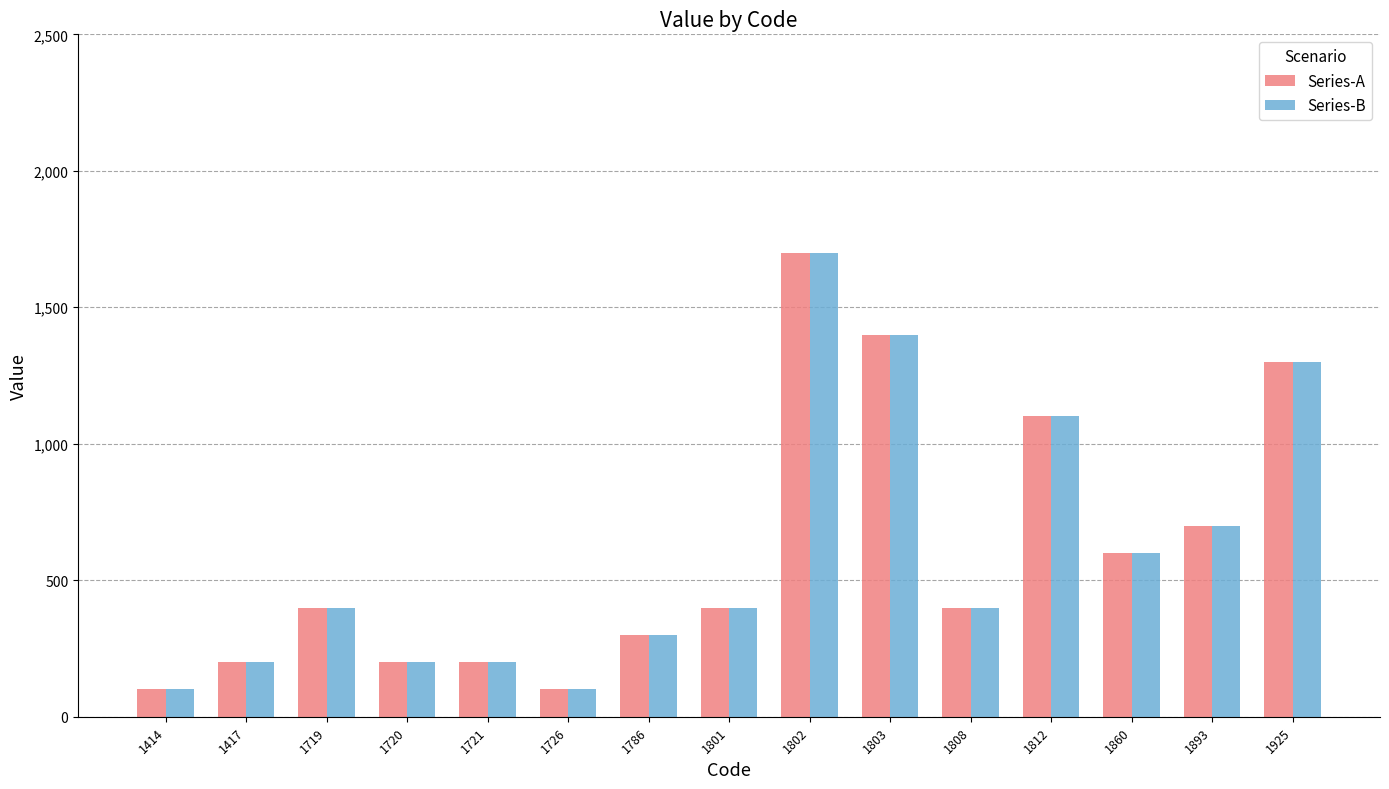

What is the maximum value for Series-A?

1700